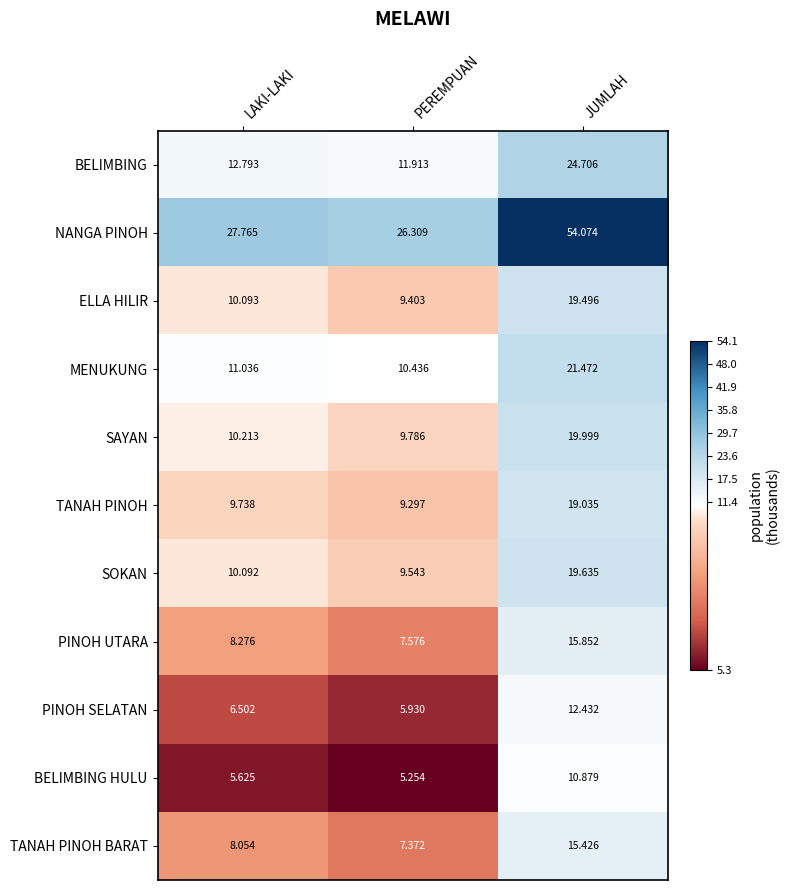

At which label is SOKAN closest to 14?

LAKI-LAKI